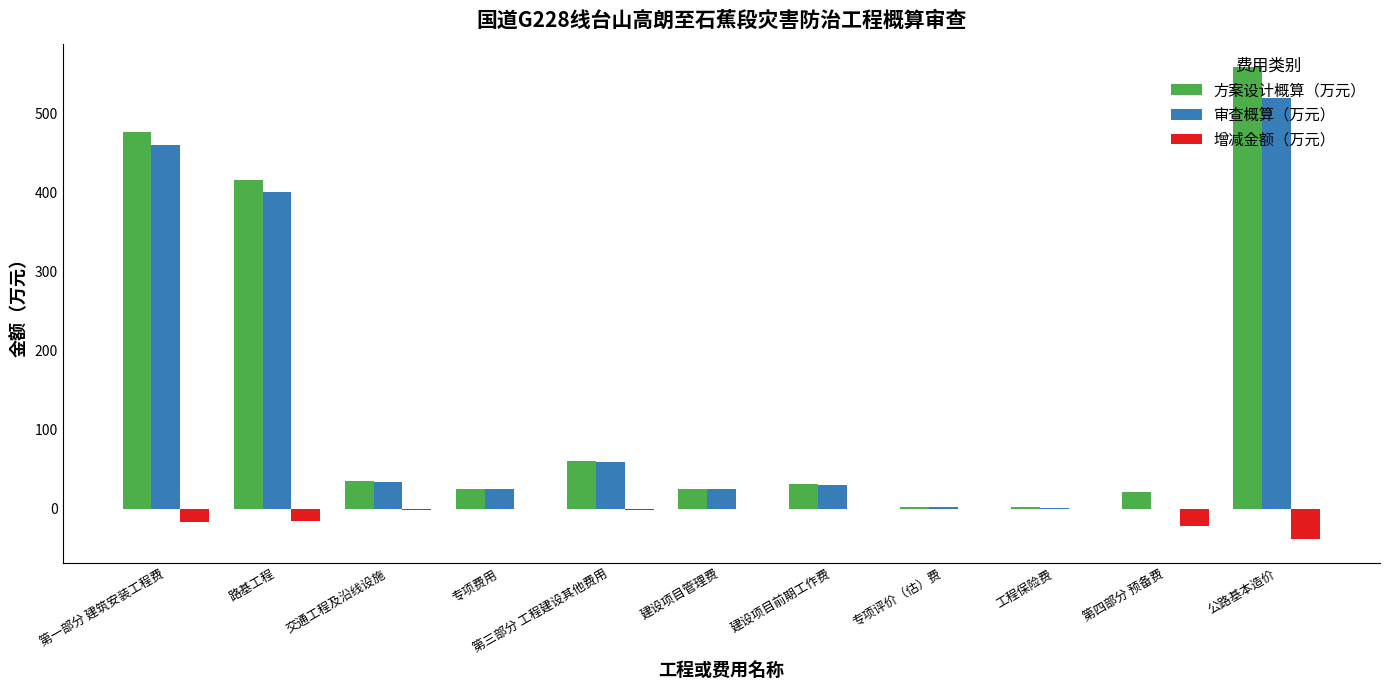

Is it true that 审查概算（万元） equals 400.8 at 路基工程?

True